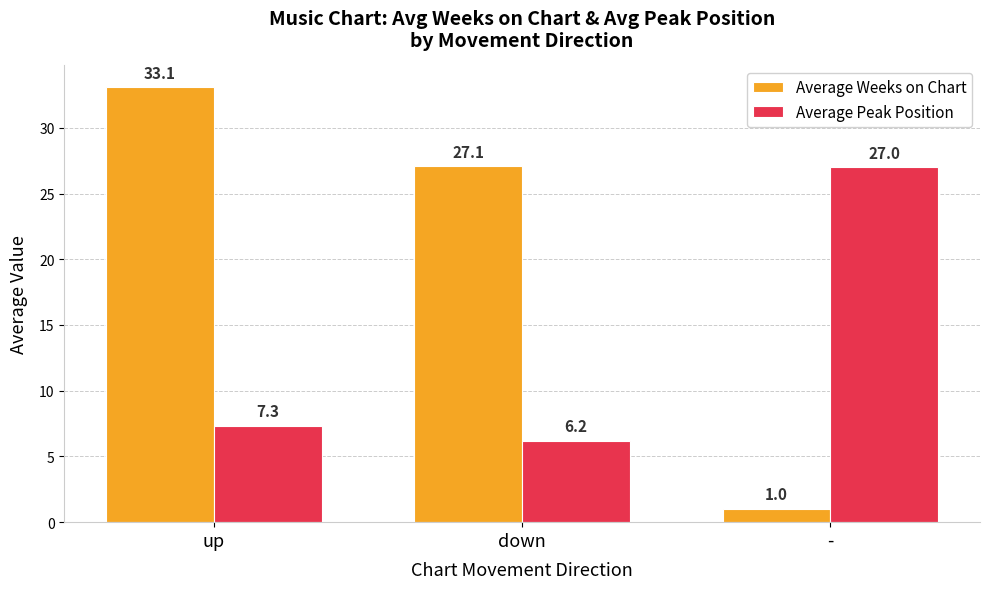

The value of Average Weeks on Chart at up is 33.1. True or false?

True